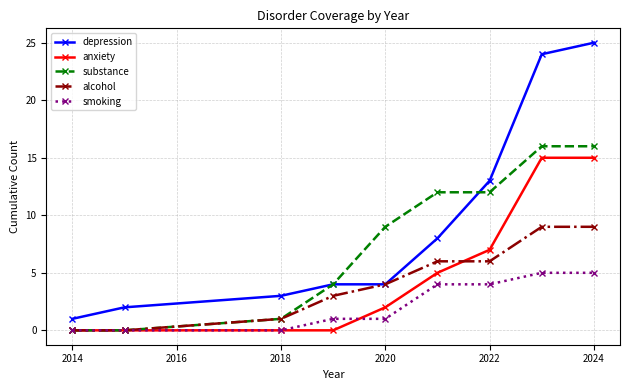

What is the difference between the maximum and second lowest values in the smoking series?

5